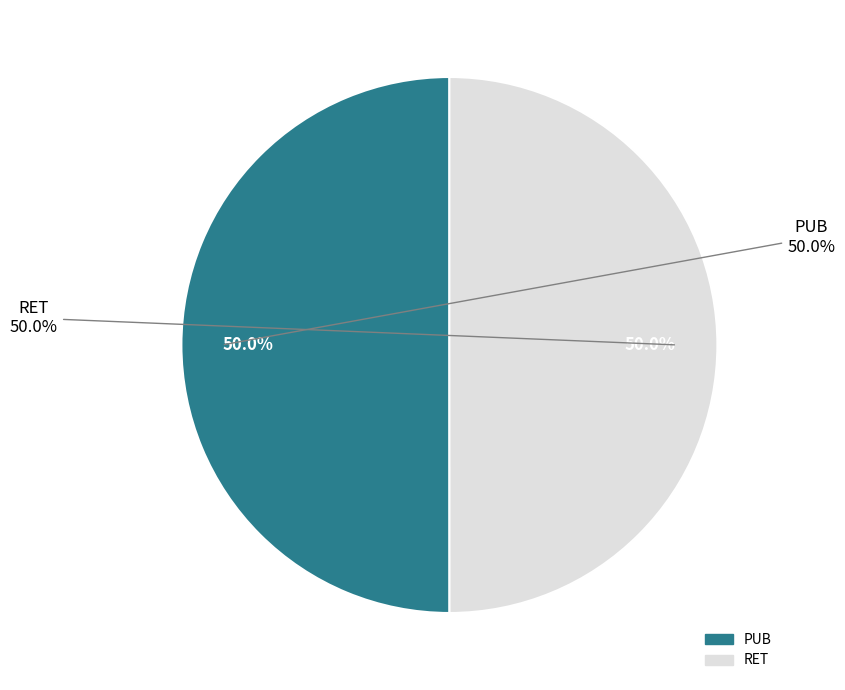

What percentage is NOT represented by PUB?

50.0%